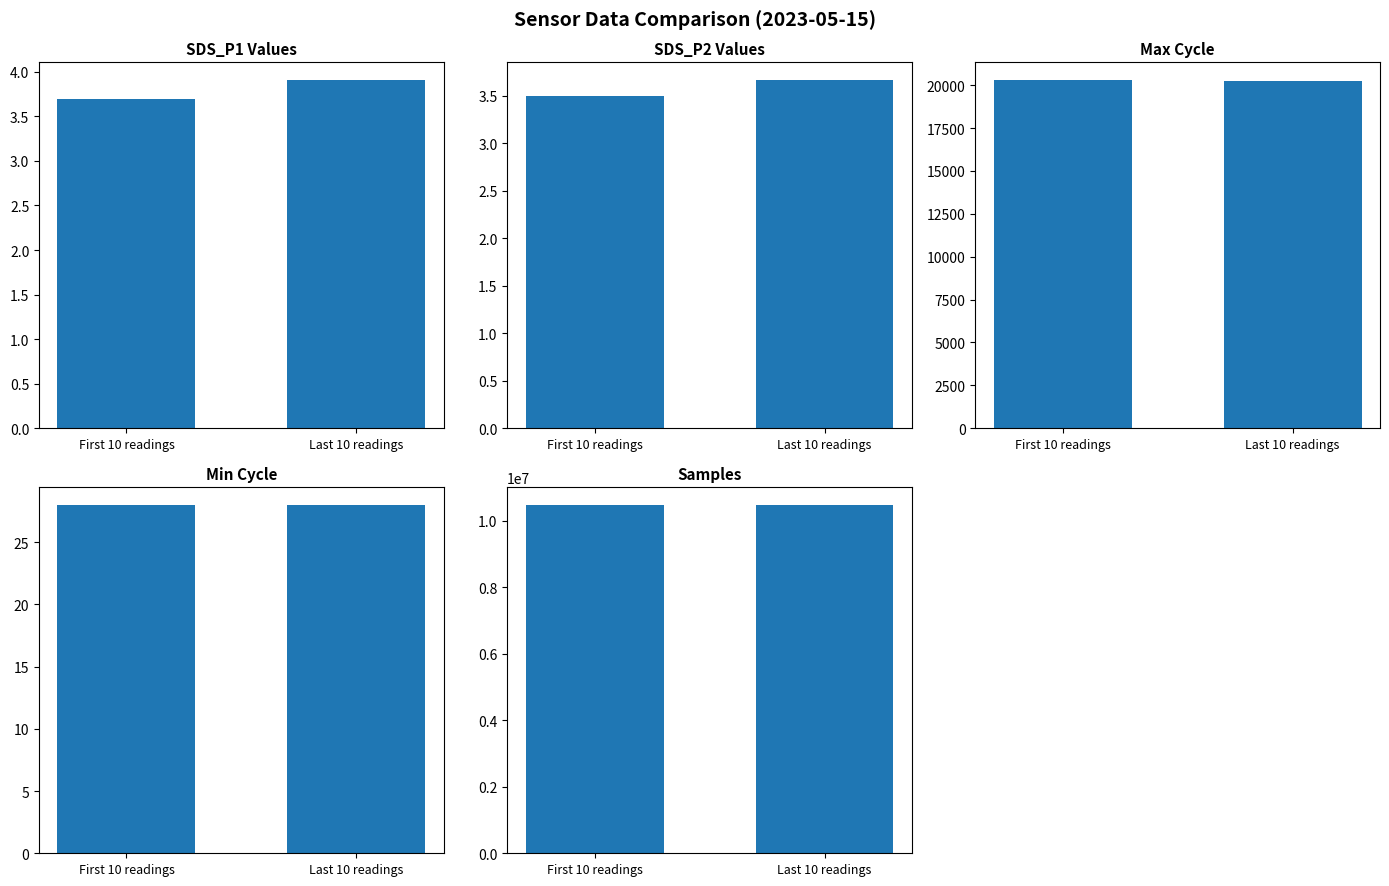

How many bars are there in total?

10